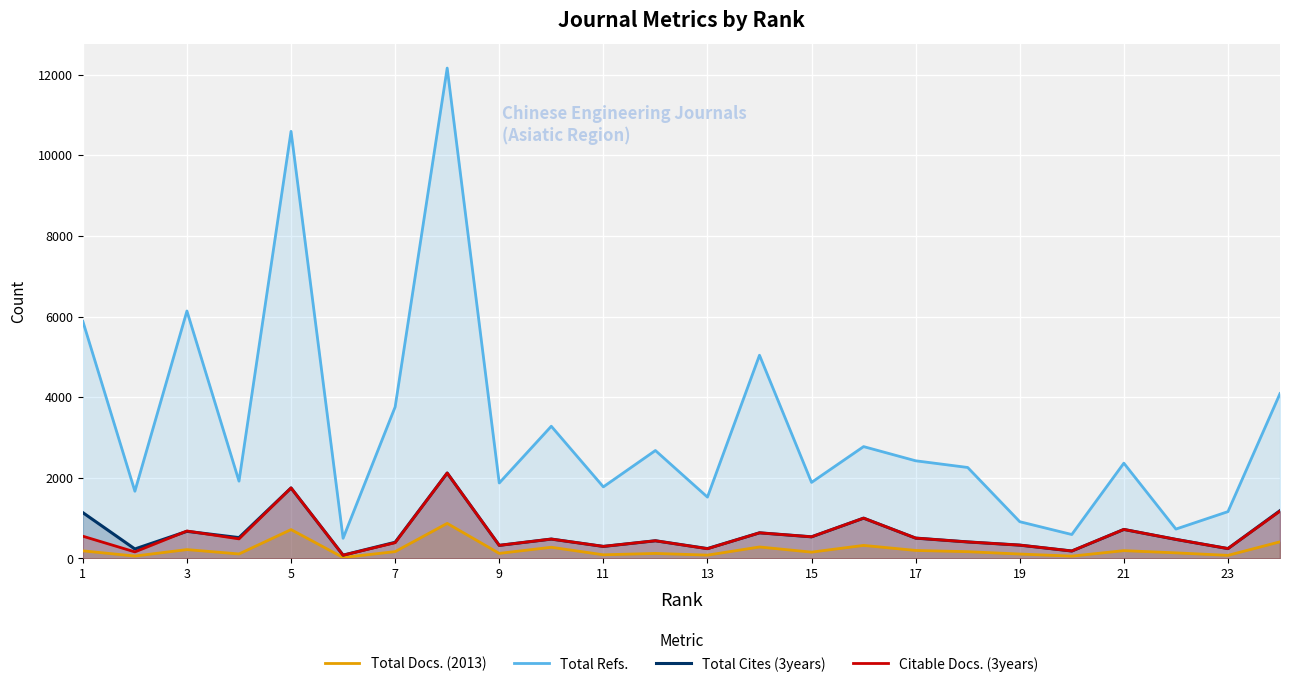

At how many categories does at least one series exceed 2216?

13